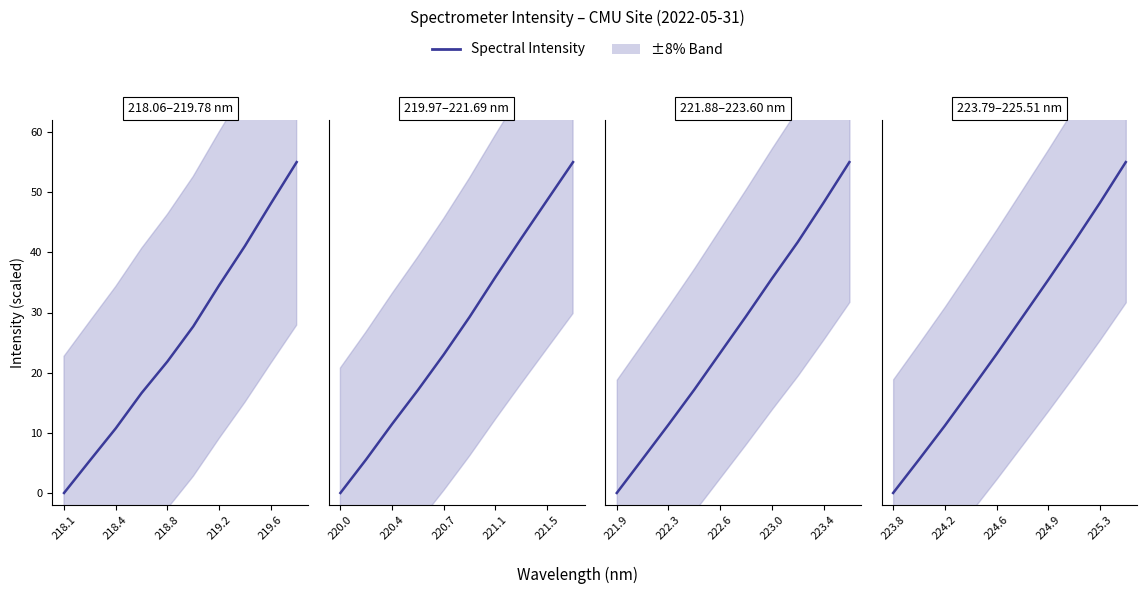

What is the label of the 4th point from the left?

219.2